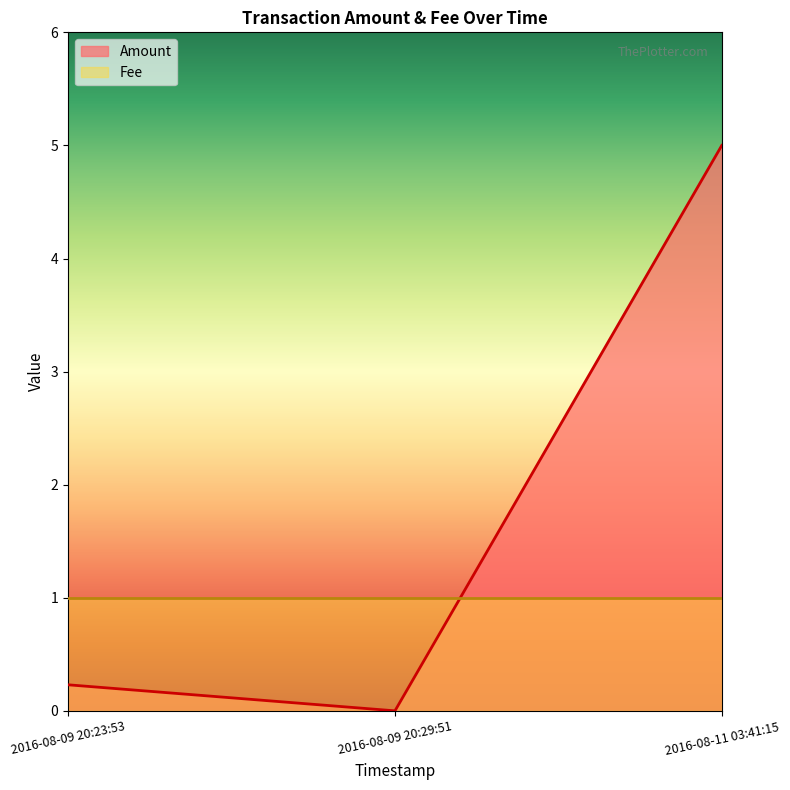

What is the value of the 1st point from the left?

0.2